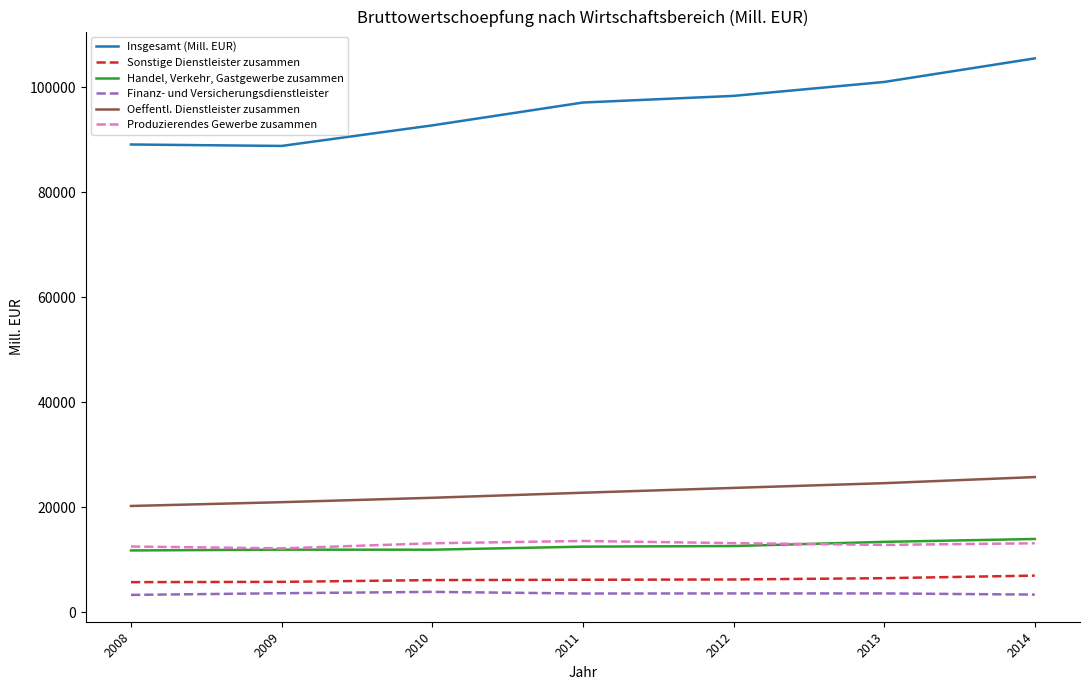

The Insgesamt (Mill. EUR) series shows 145222.7 at 2008. True or false?

False